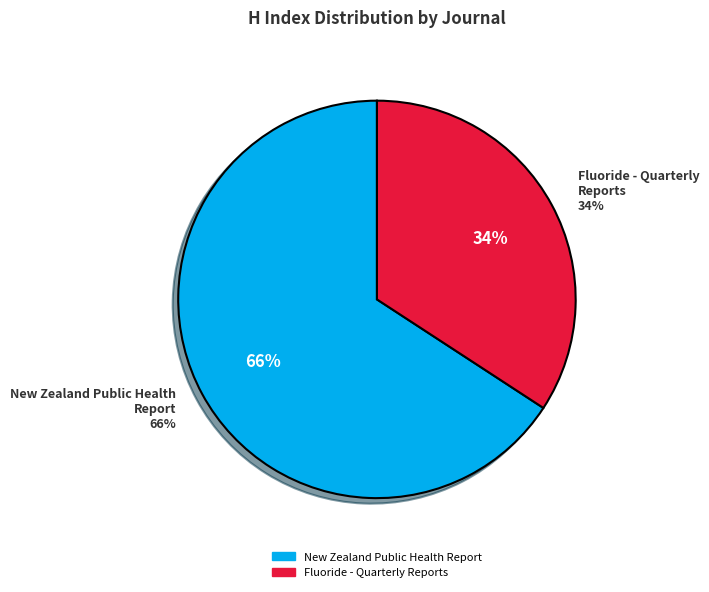

What is the largest slice in the pie chart?

New Zealand Public Health Report